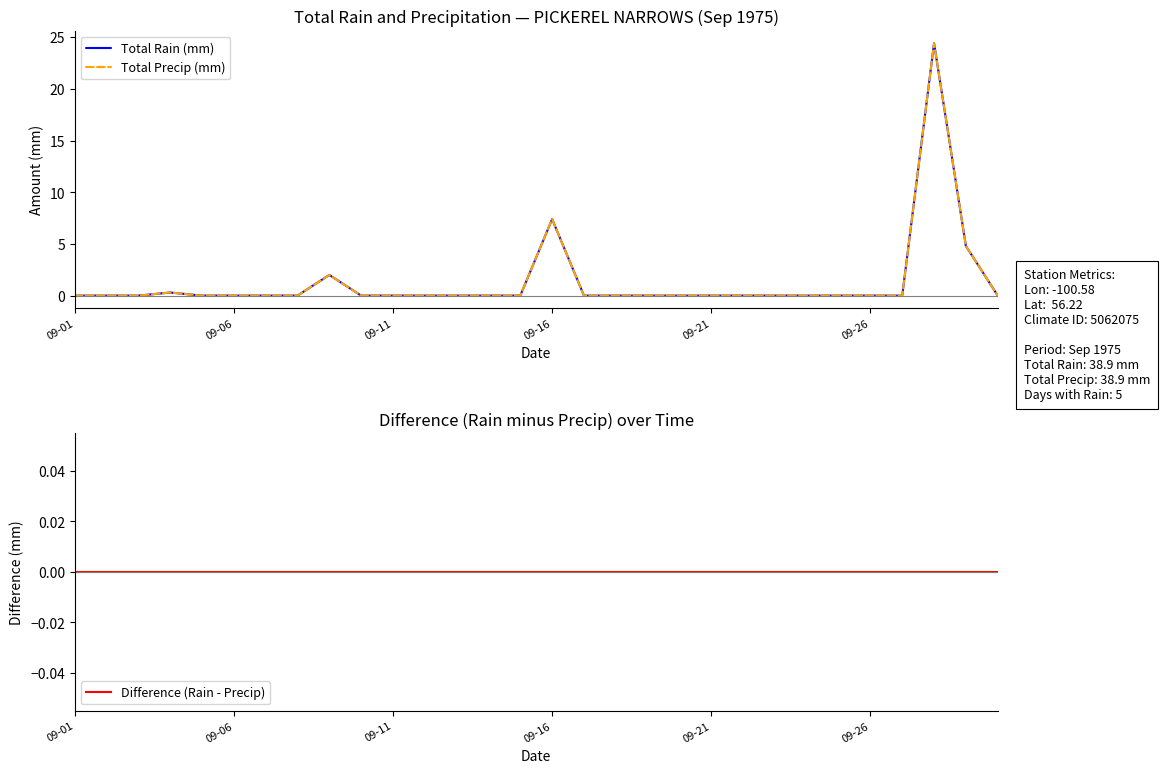

True or false: Total Rain (mm) and Difference (Rain - Precip) cross at least once.

False